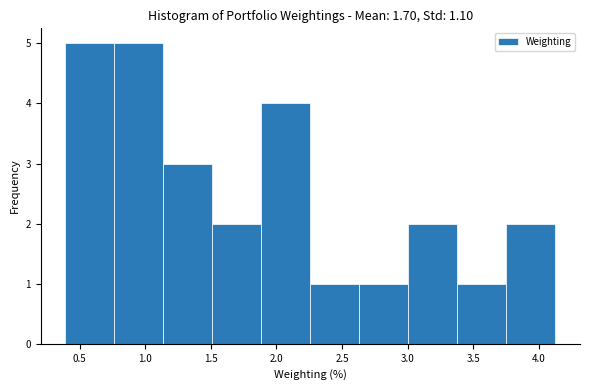

Reading left to right, list every bar in this chart as the range it spans on the x-axis followed by its height. Neither the bar edges nor the heights are printed on the chart, so give them approximately, as read against the axes.

0.40 to 0.75: 5
0.75 to 1.15: 5
1.15 to 1.50: 3
1.50 to 1.90: 2
1.90 to 2.25: 4
2.25 to 2.65: 1
2.65 to 3.00: 1
3.00 to 3.40: 2
3.40 to 3.75: 1
3.75 to 4.15: 2